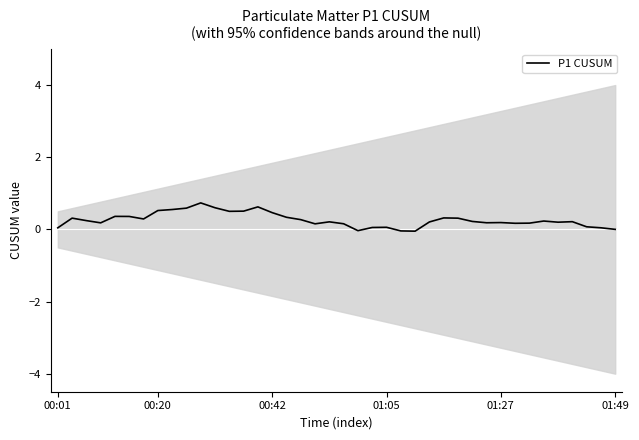

Does the chart display data point markers on the line(s)?

No